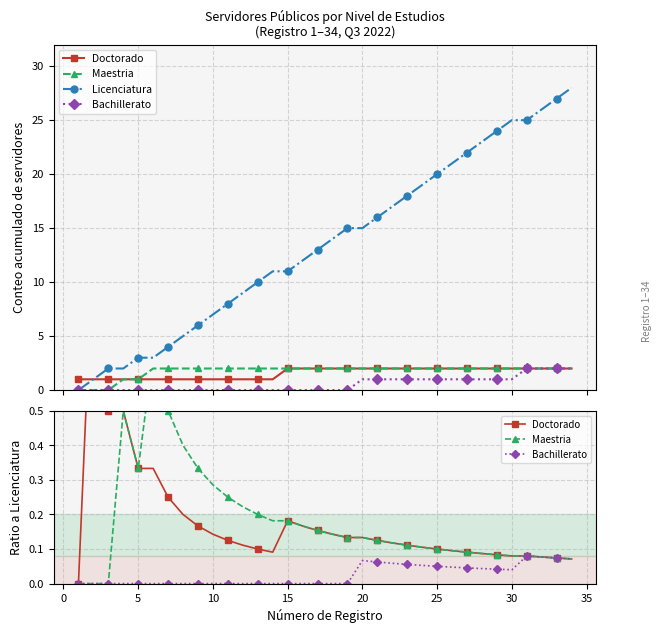

Is the value of Bachillerato at 10 greater than the value of Doctorado at 20?

No